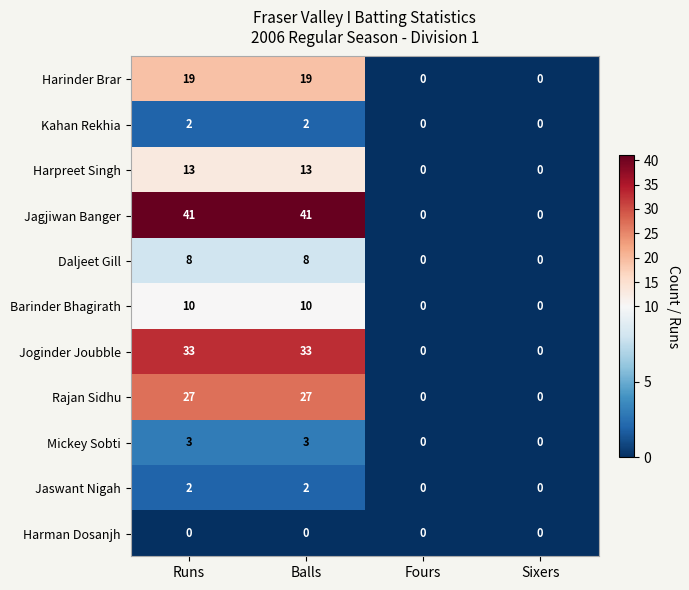

What is the difference between the maximum and minimum values in the Harinder Brar series?

19